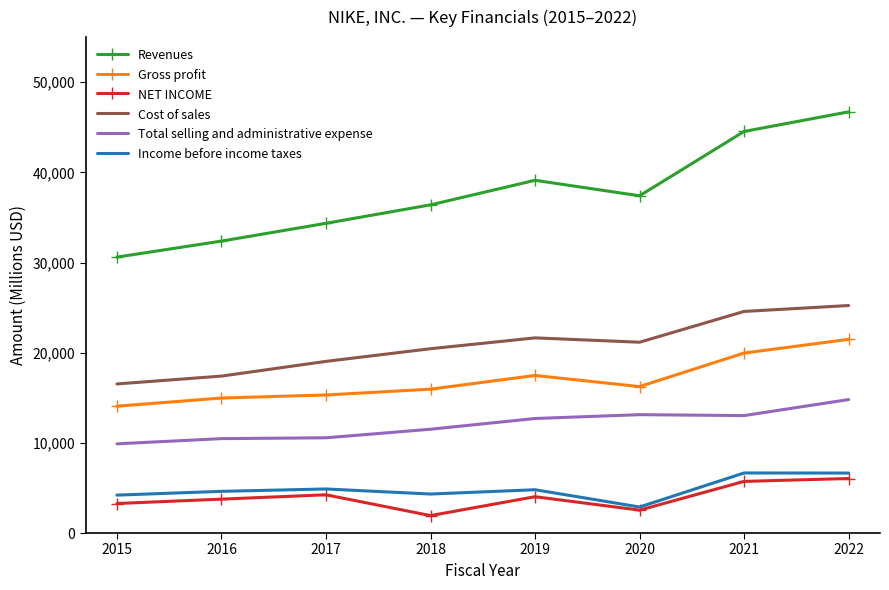

Rank the series at 2022 from highest to lowest value.

Revenues, Cost of sales, Gross profit, Total selling and administrative expense, Income before income taxes, NET INCOME